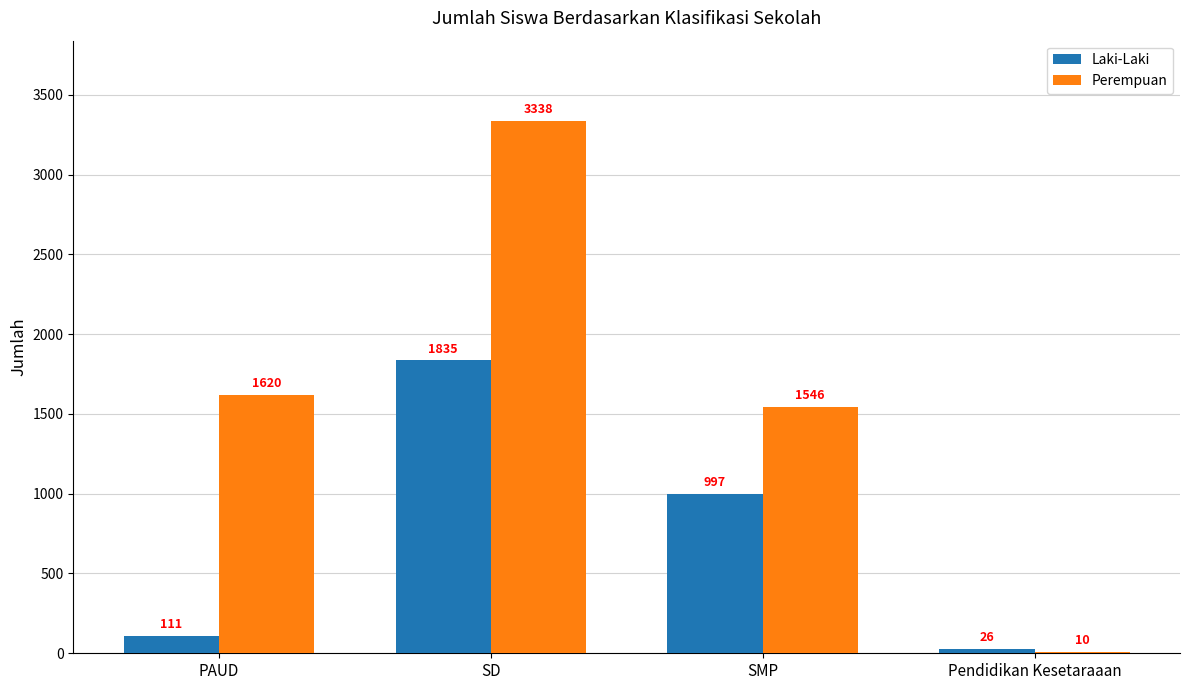

At which label does Laki-Laki first exceed 997?

SD